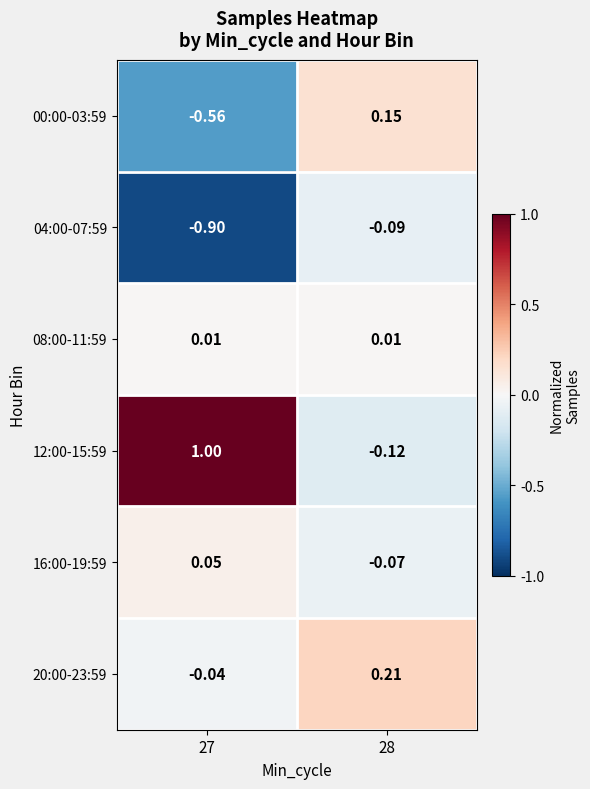

Rank the series by their maximum value, from highest to lowest.

12:00-15:59, 20:00-23:59, 00:00-03:59, 16:00-19:59, 08:00-11:59, 04:00-07:59